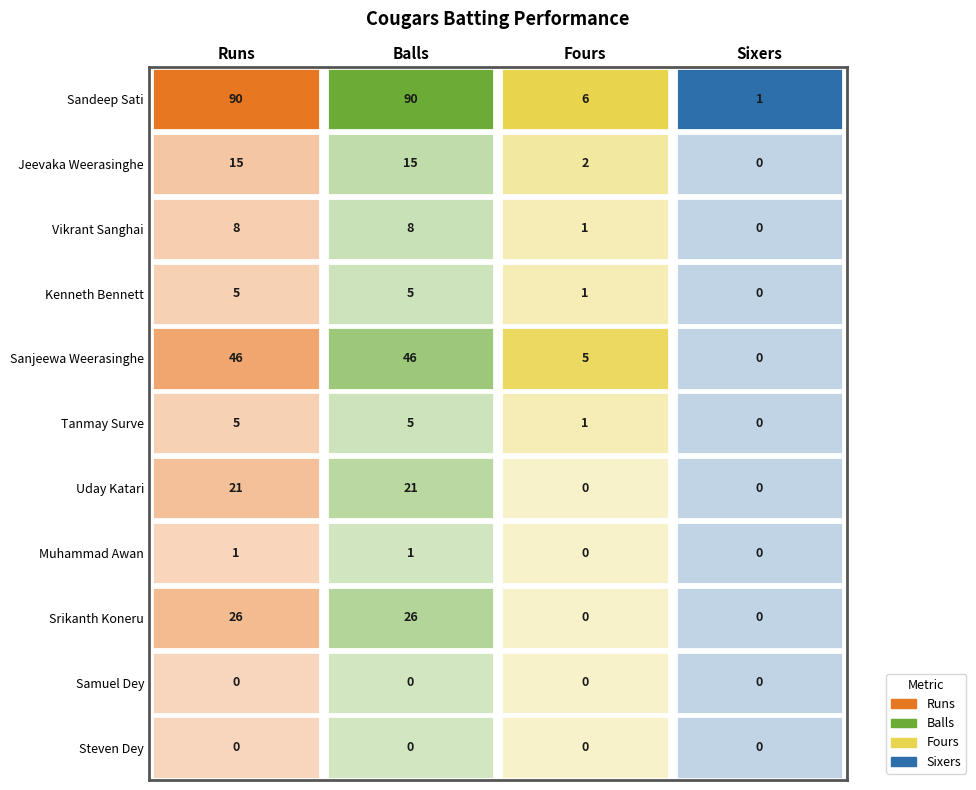

What is the sum of all Kenneth Bennett values?

11